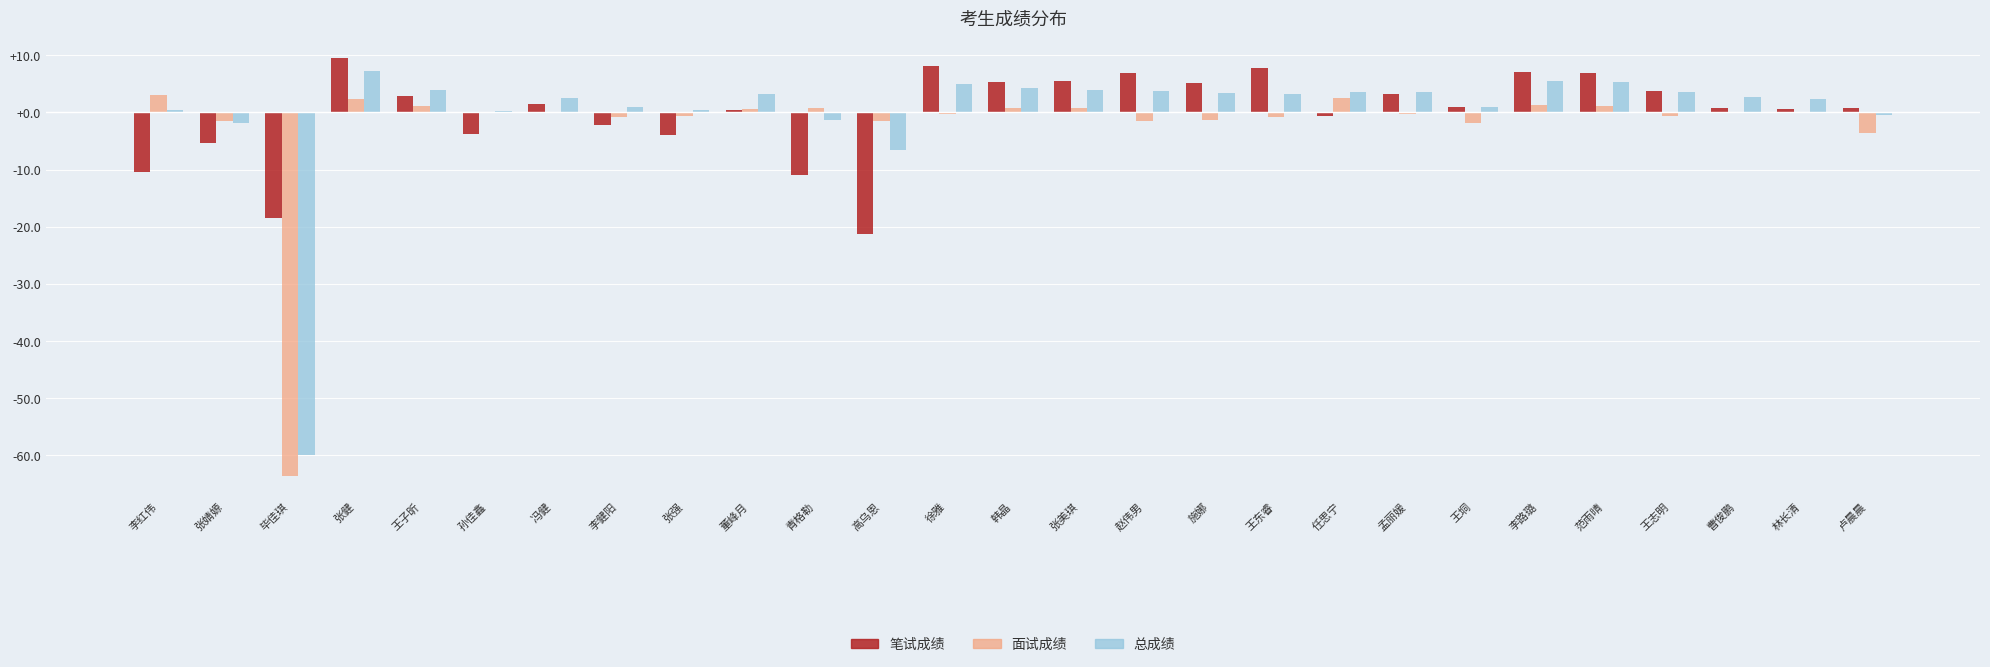

Is it true that 总成绩 equals 2.4 at 林长清?

True